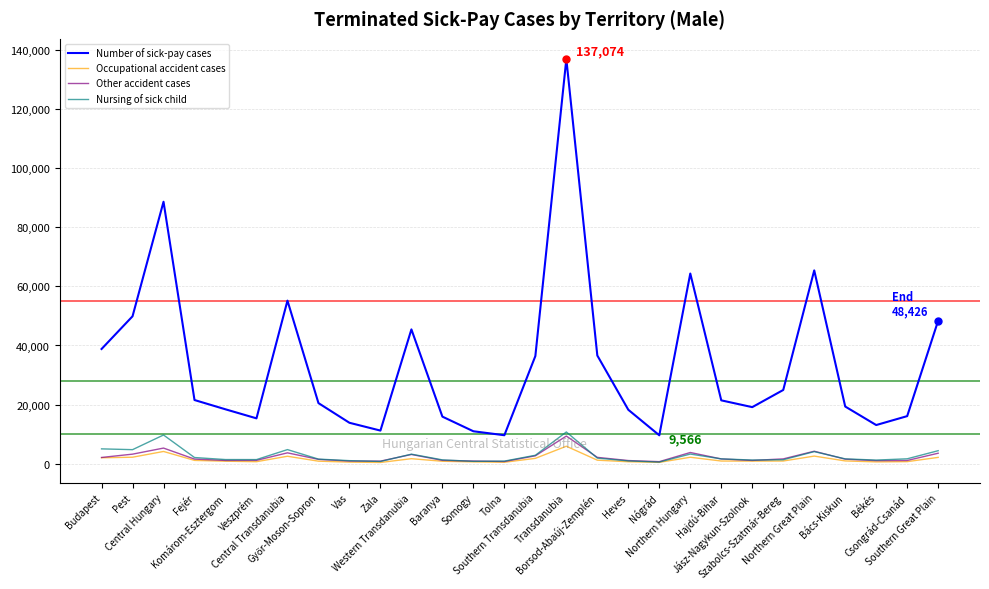

How many series are shown in this chart?

4